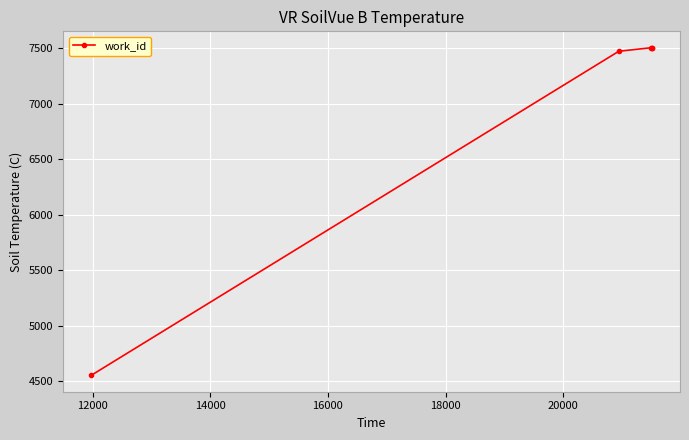

How many data points are less than 7507?

2